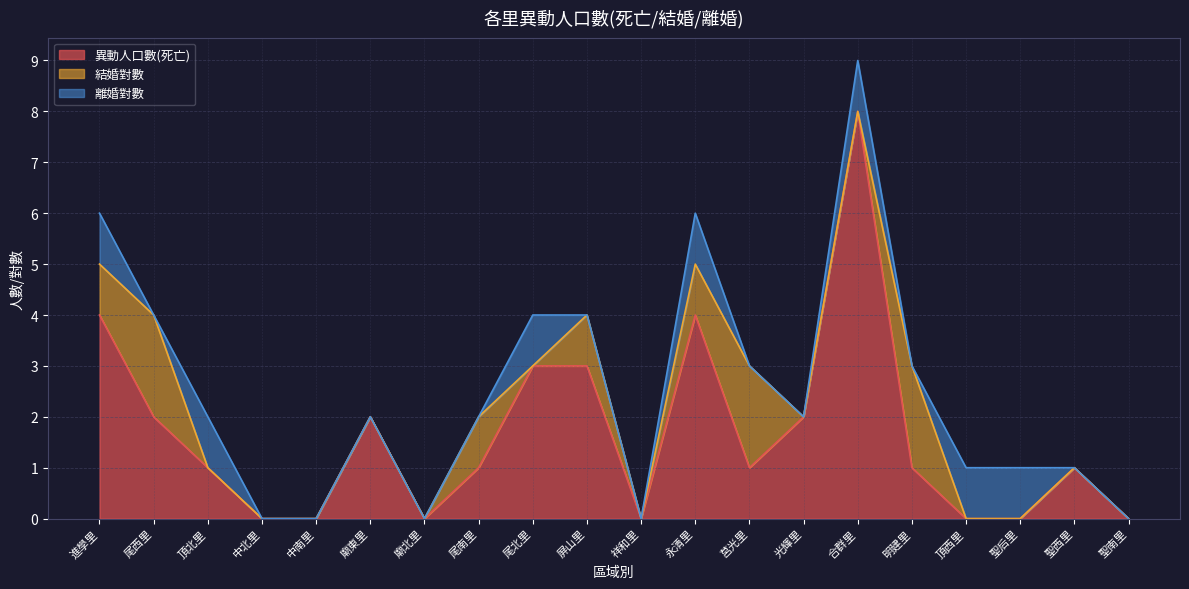

The value of 離婚對數 at 頂西里 is 1. True or false?

True